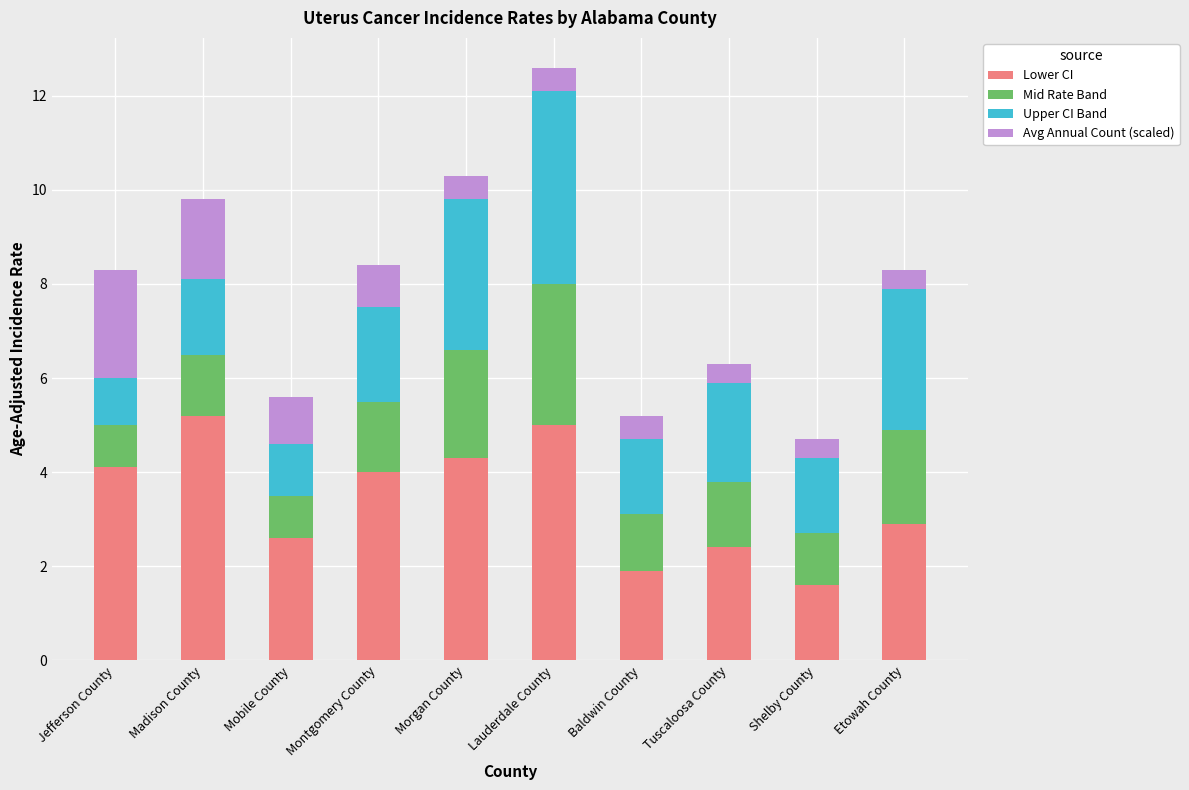

What is the total value across all series at Tuscaloosa County?

6.3